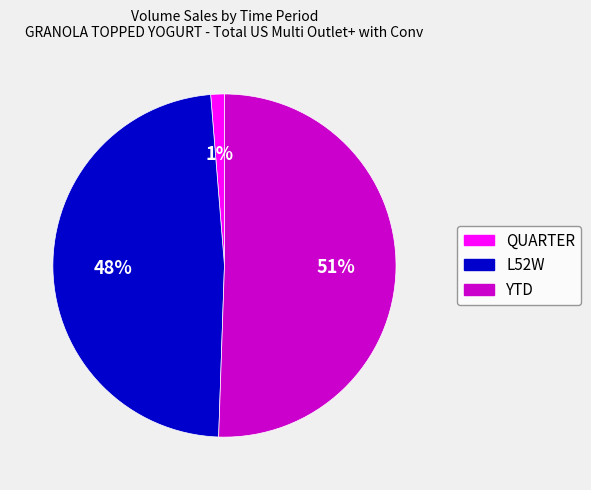

Which category has the smallest portion of the pie?

QUARTER